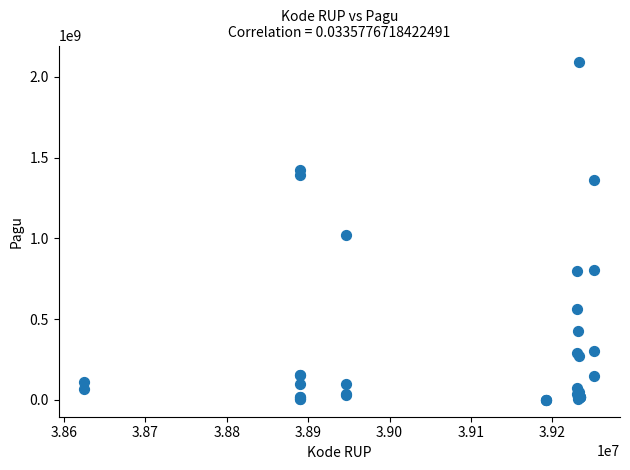

What Y value in the scatter plot is closest to 1045173875?

1020000000